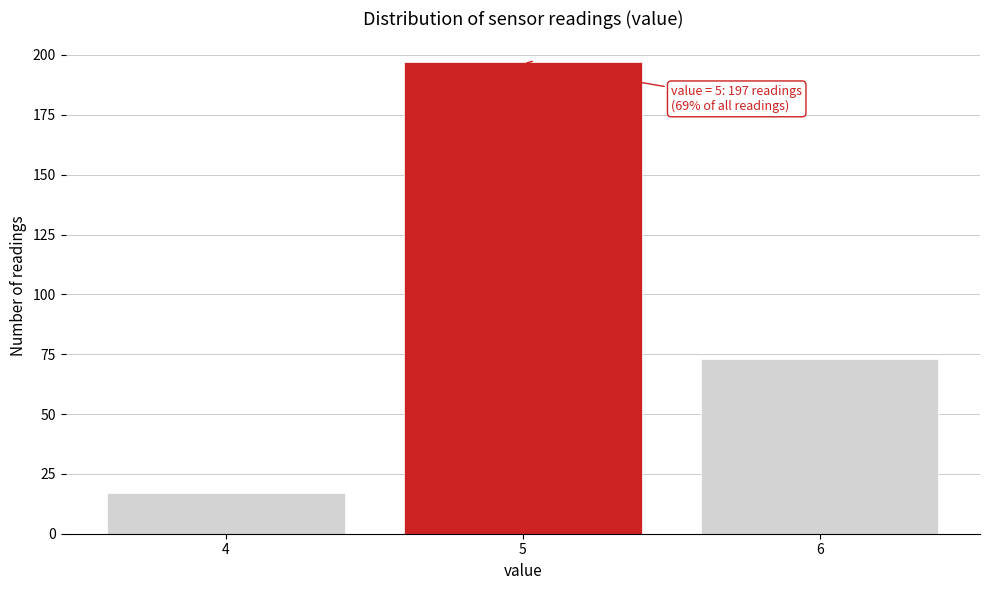

Reading right to left, extract all data points from this chart.

6=73	5=197	4=17